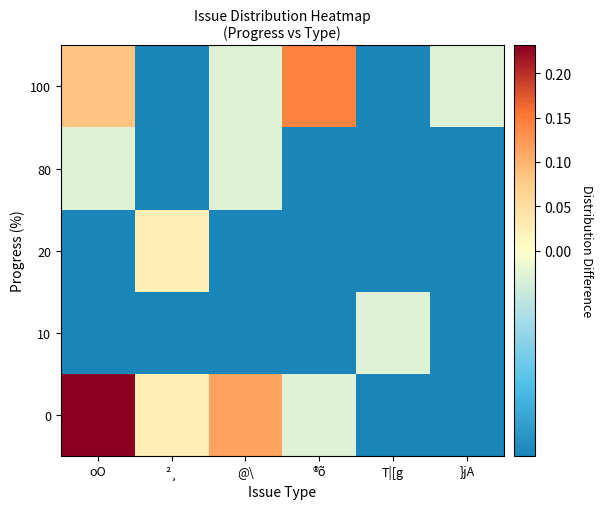

List the series in order of their peak value, highest first.

0, 100, 20, 10, 80